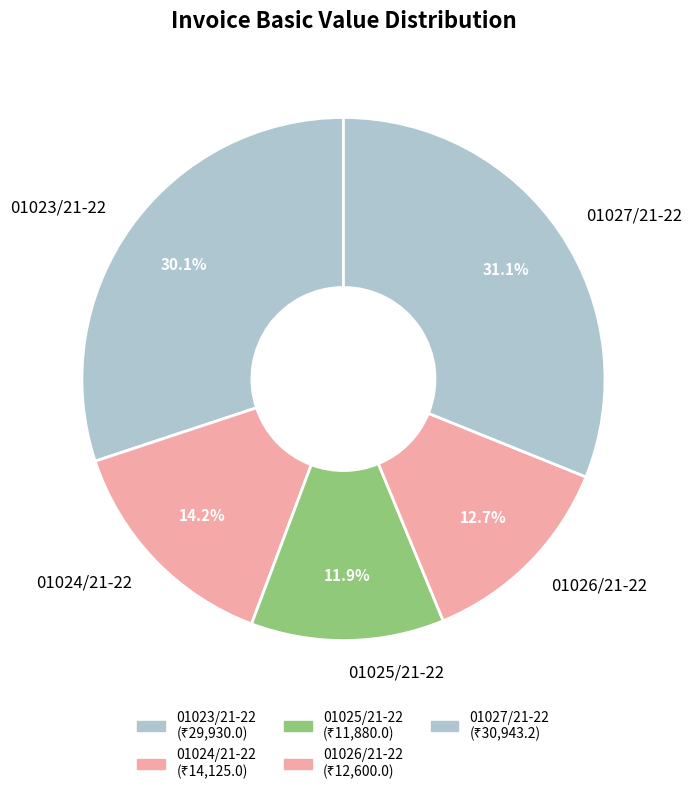

Which category has the smallest portion of the pie?

01025/21-22